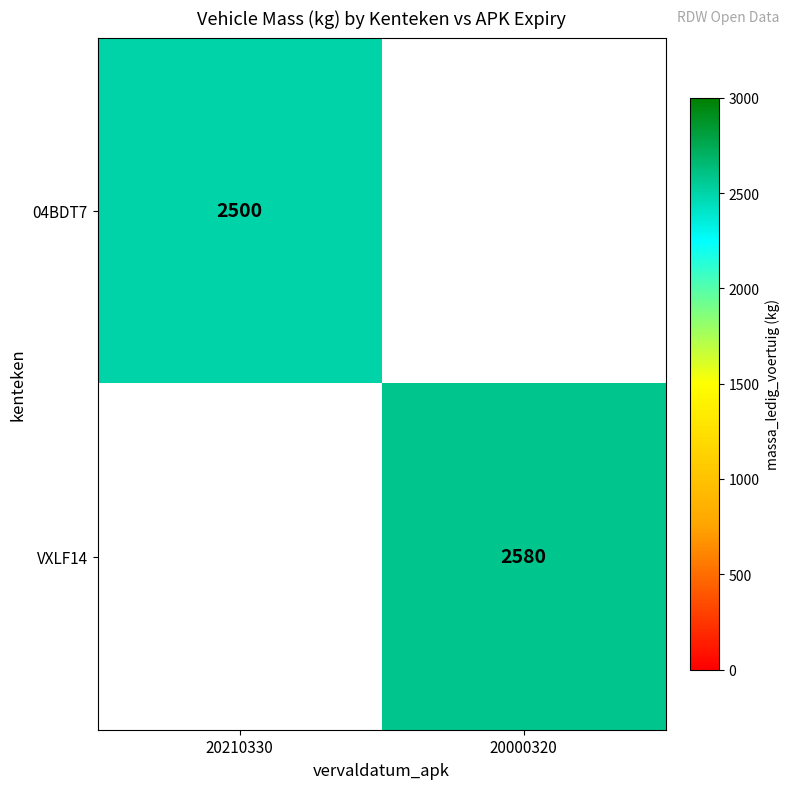

True or false: 04BDT7 has a value of 2500 at 20210330.

True